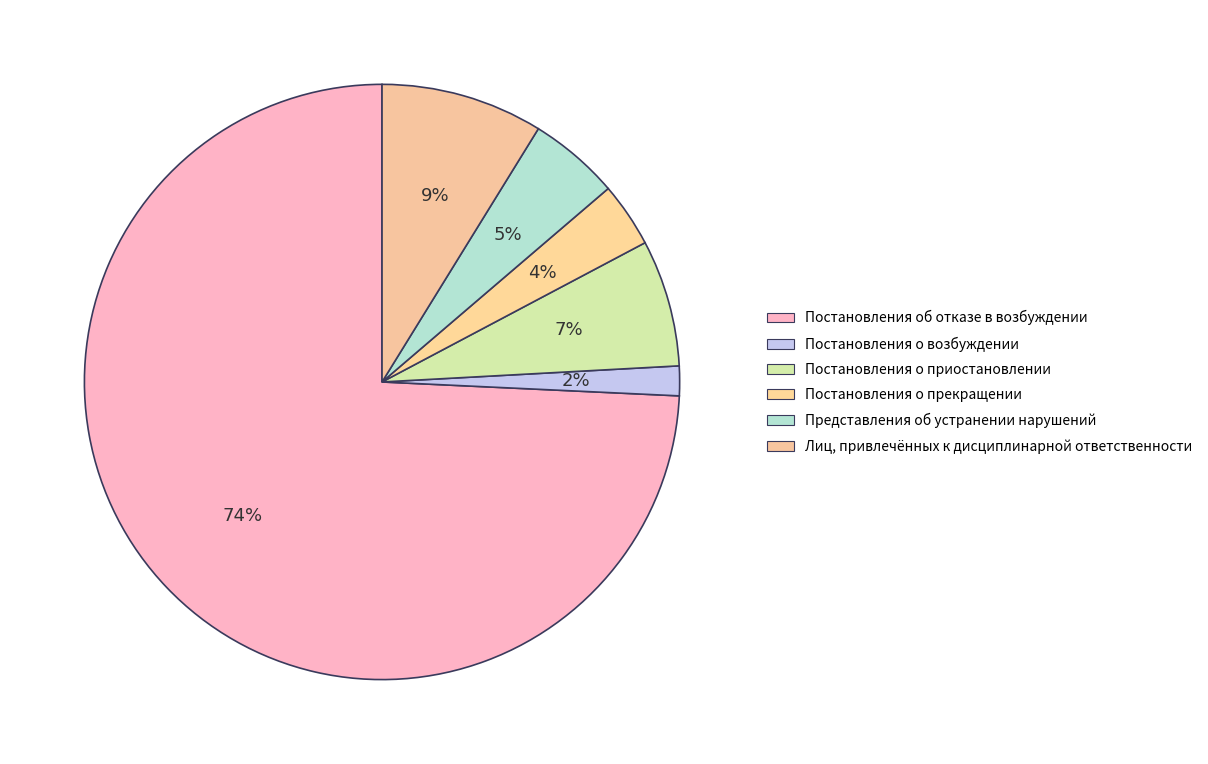

Count the number of slices in the pie.

6